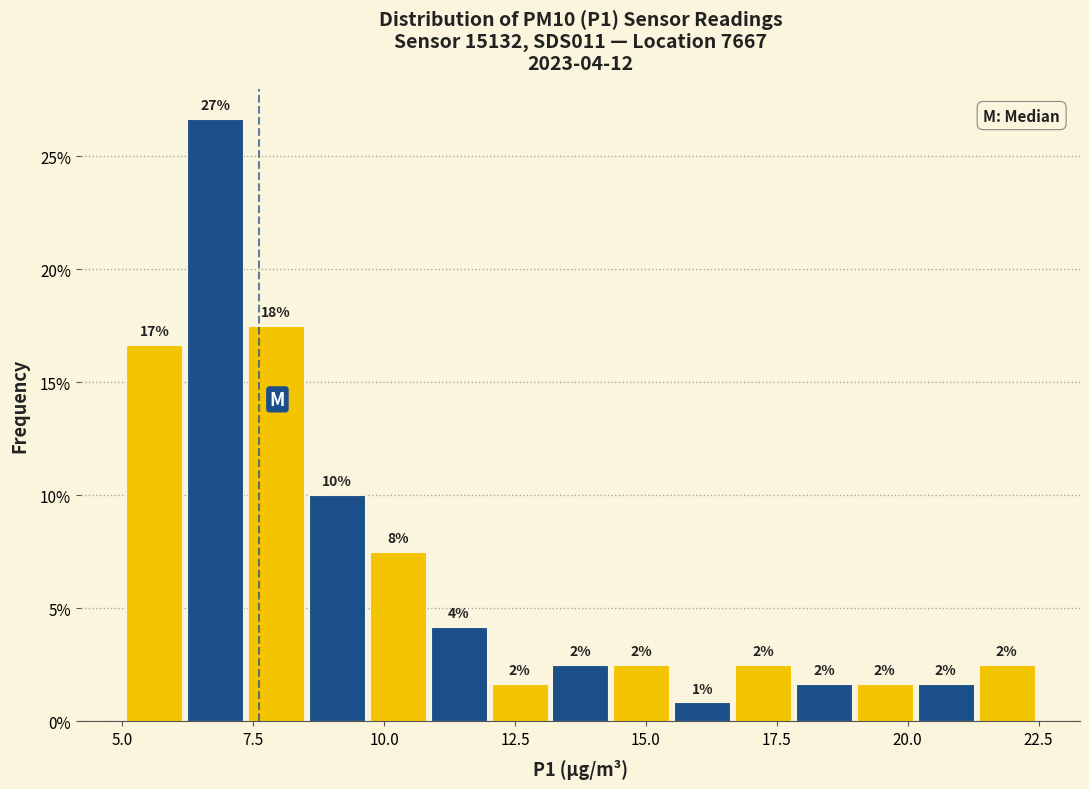

Around what value on the x-axis is the tallest bar? Give the approximate position of its centre, as read against the axis.

7.0